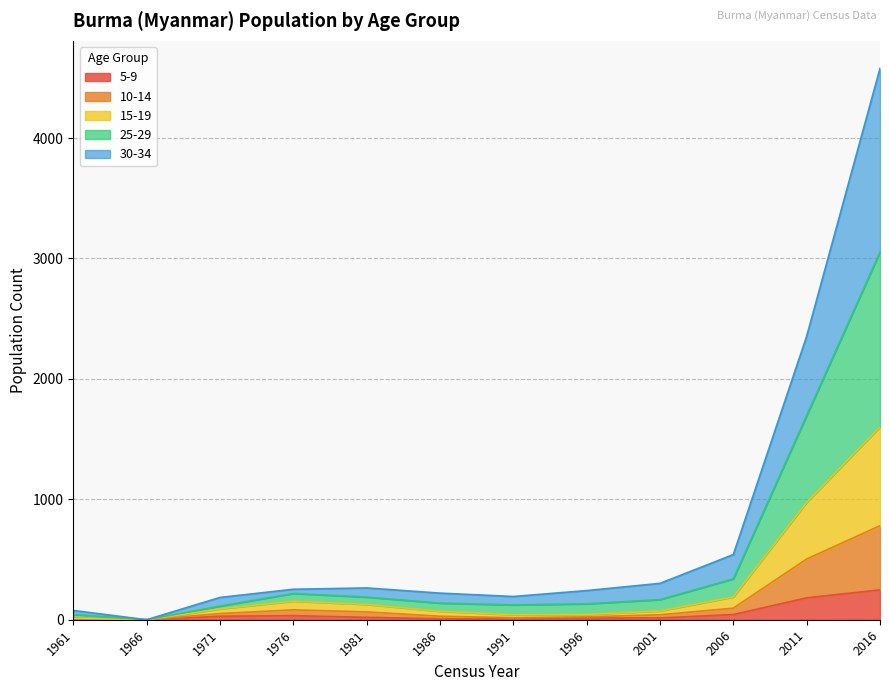

At which category is the sum across all series the highest?

2016